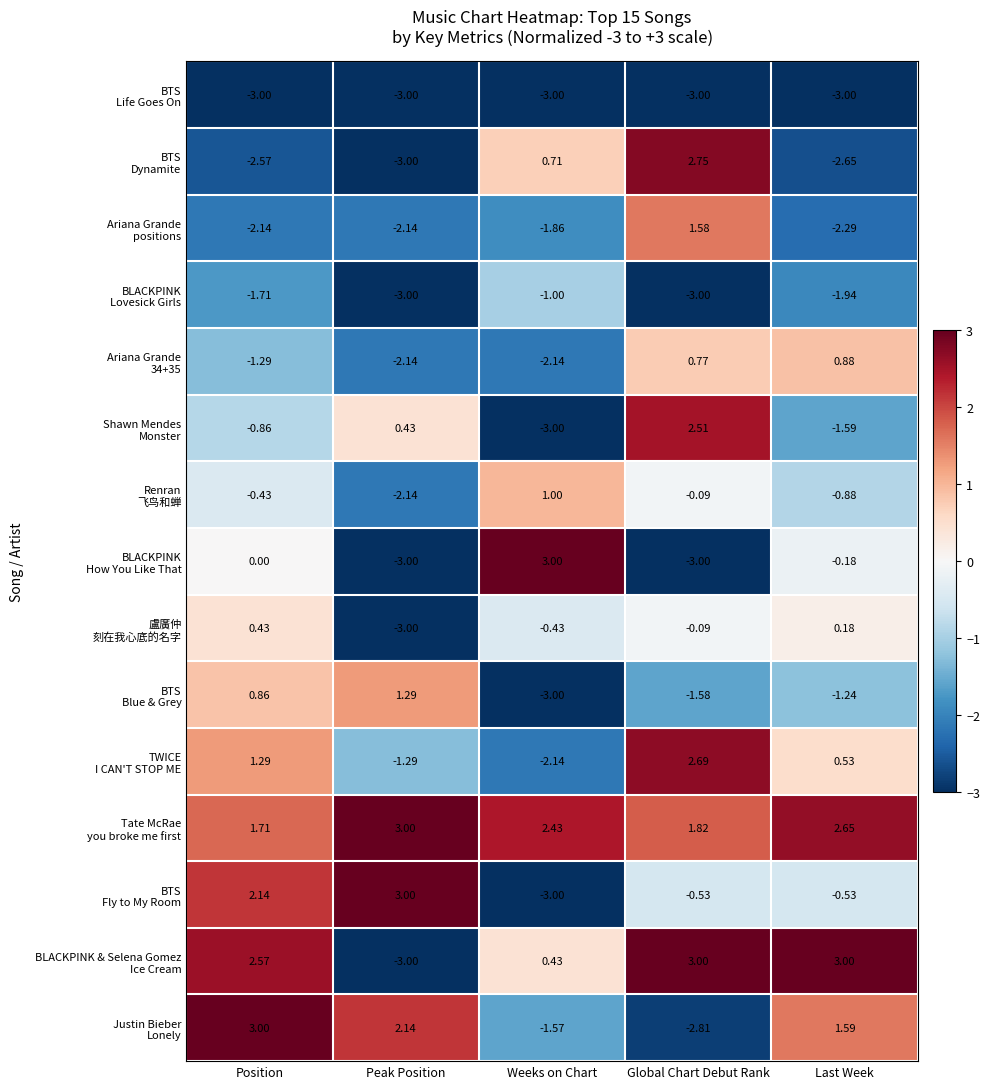

At which category is the sum across all series the highest?

Global Chart Debut Rank